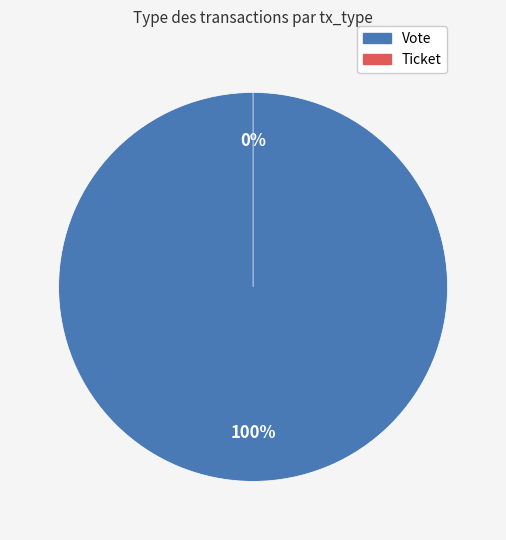

What is the largest slice in the pie chart?

Vote